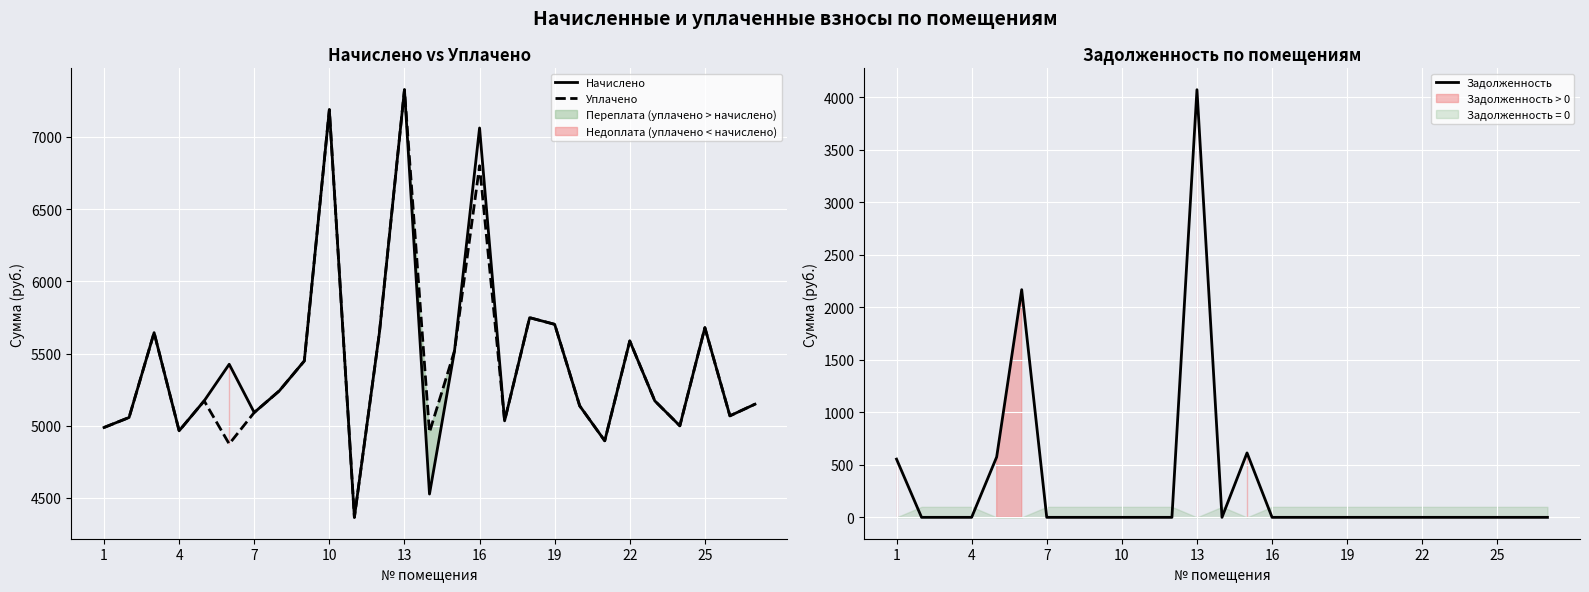

Reading left to right, list all the values displayed in this chart.

Начислено: 4988.2	5057.3	5644.8	4965.1	5172.5	5425.9	5091.8	5241.6	5448.9	7188.4	4366.1	5644.8	7326.7	4527.4	5519.2	7061.9	5034.2	5748.5	5702.4	5137.9	4896.0	5587.2	5172.5	4999.7	5679.4	5068.8	5149.4
Уплачено: 4988.2	5057.3	5644.8	4965.1	5172.5	4874.3	5091.8	5241.6	5448.9	7188.9	4366.1	5644.8	7326.7	4954.8	5519.2	6800.3	5034.2	5748.5	5702.4	5137.9	4896.0	5587.2	5172.5	4999.7	5679.4	5068.8	5149.4
Задолженность: 554.2	0.0	0.0	0.0	574.7	2167.1	0.0	0.0	0.0	0.0	0.0	0.0	4070.4	0.0	613.3	0.0	0.0	0.0	0.0	0.0	0.0	0.0	0.0	0.0	0.0	0.0	0.0